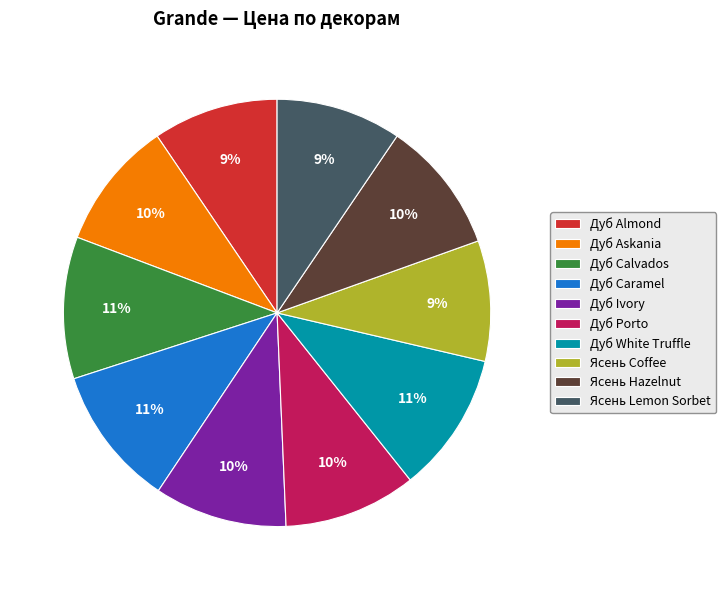

To the nearest percent, what percentage of the pie is Ясень Coffee?

9%